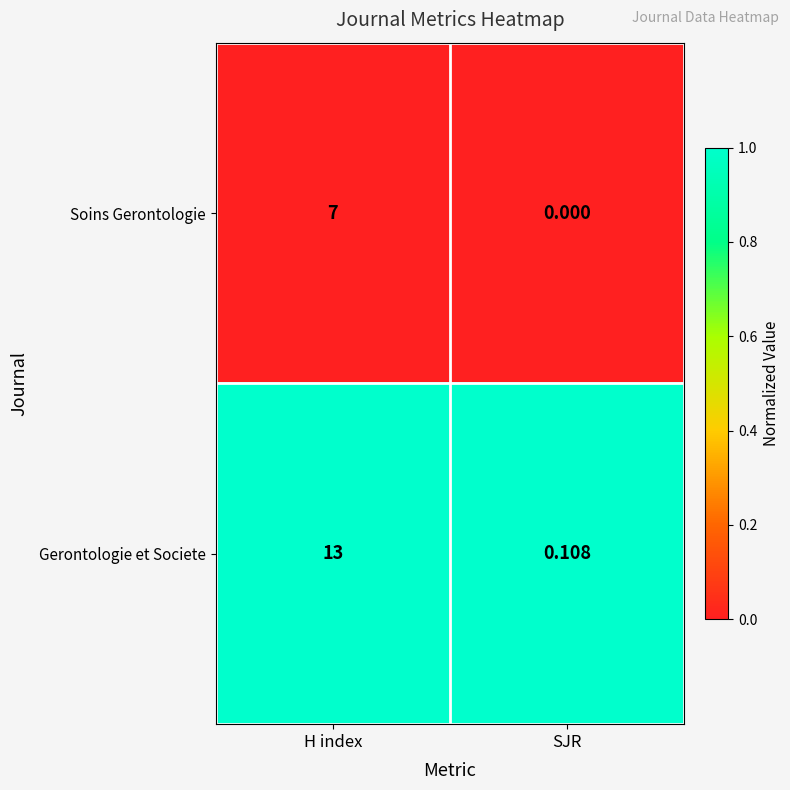

At which category is the sum across all series the highest?

H index